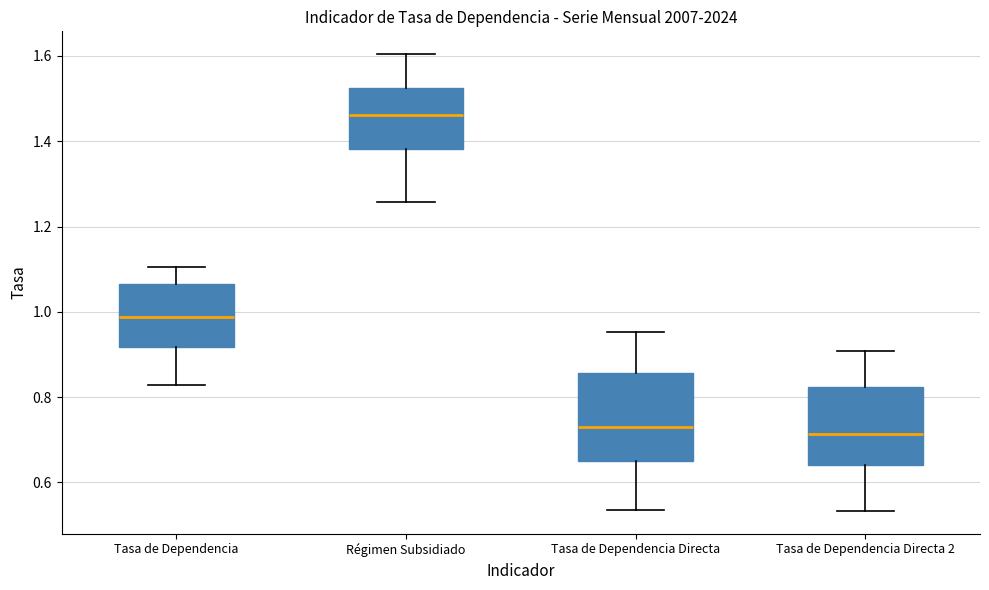

Reading left to right, transcribe this box plot: for each box, give where its median line is, the range the box spans, and where its two whiskers end, as read against the y-axis. The values are not printed on the chart, so give them approximately, as read against the axis.

Tasa de Dependencia: median 0.98, box 0.92 to 1.06, whiskers 0.82 to 1.10
Régimen Subsidiado: median 1.46, box 1.38 to 1.52, whiskers 1.26 to 1.60
Tasa de Dependencia Directa: median 0.74, box 0.64 to 0.86, whiskers 0.54 to 0.96
Tasa de Dependencia Directa 2: median 0.72, box 0.64 to 0.82, whiskers 0.54 to 0.90